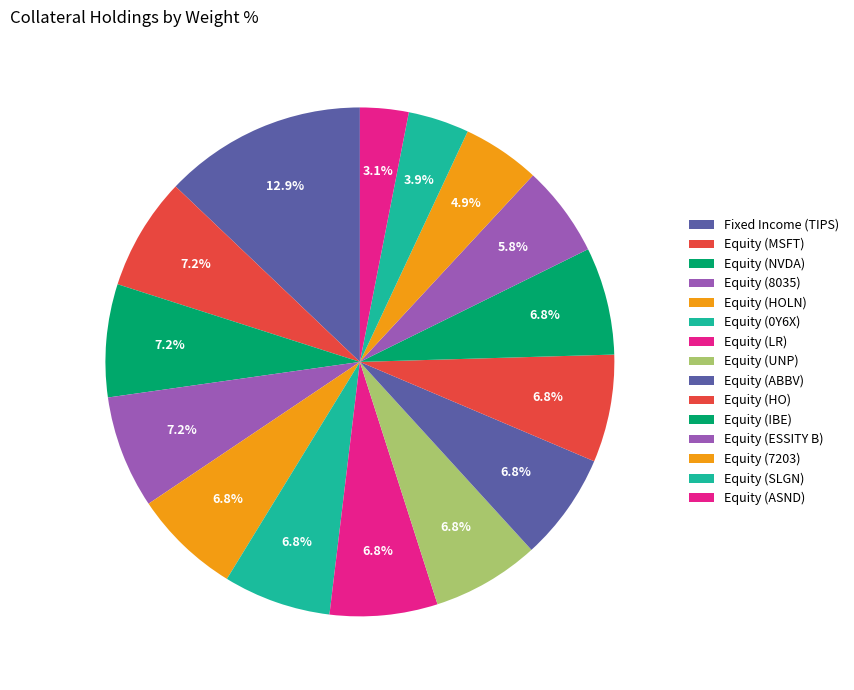

How many segments does this pie chart have?

15